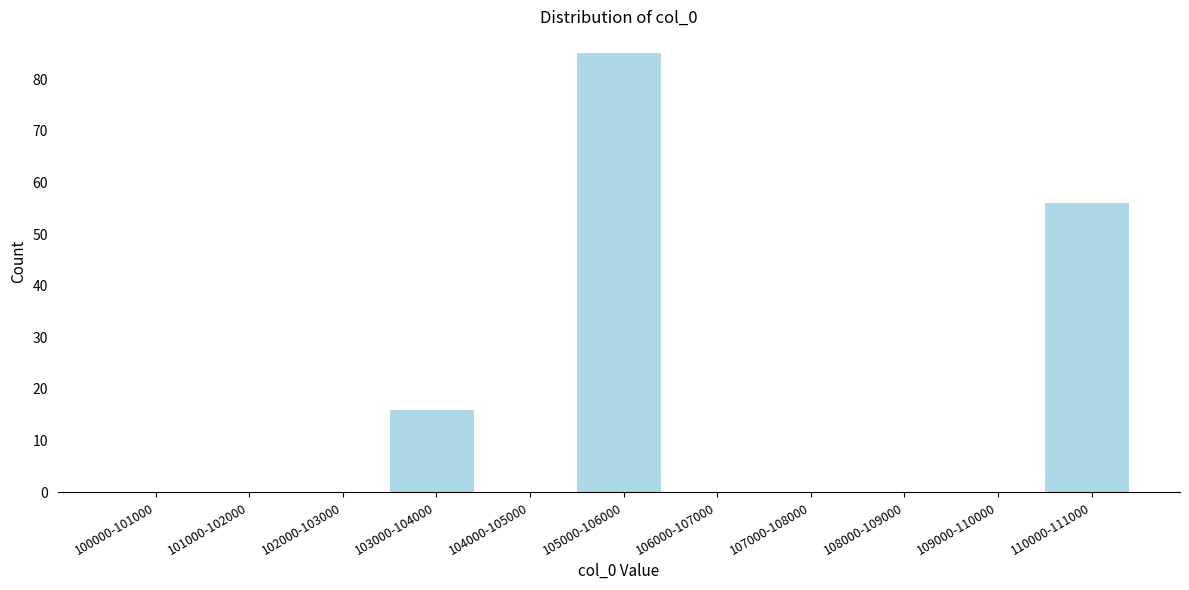

Reading left to right, transcribe all the data shown in this chart.

100000-101000=0	101000-102000=0	102000-103000=0	103000-104000=16	104000-105000=0	105000-106000=85	106000-107000=0	107000-108000=0	108000-109000=0	109000-110000=0	110000-111000=56